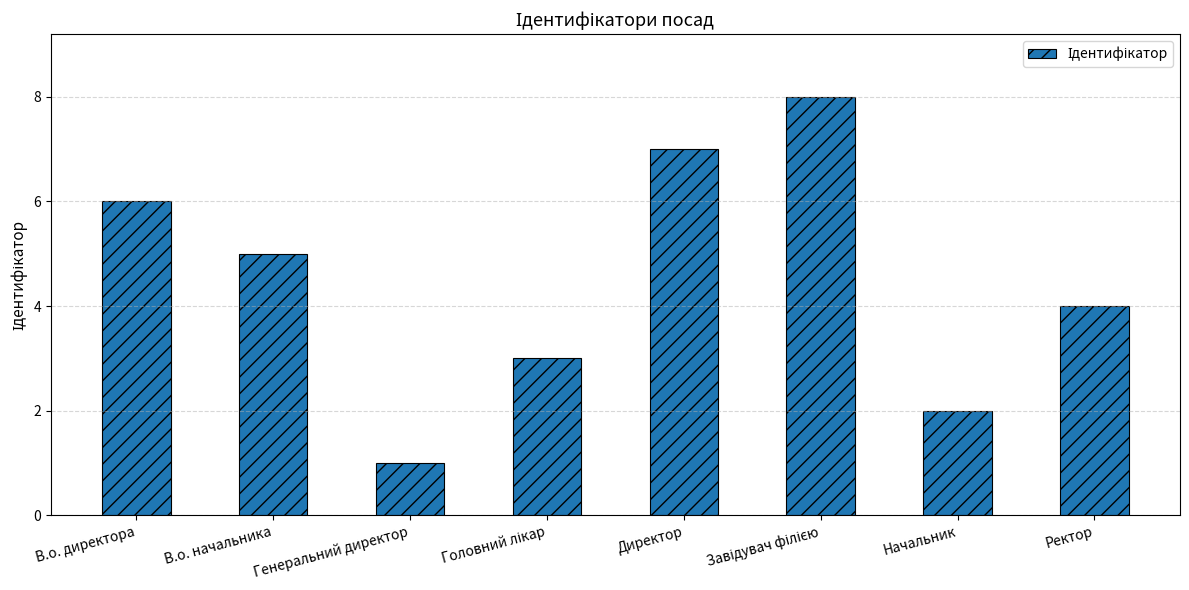

What is the ratio of the value at Ректор to the value at В.о. директора?

0.7